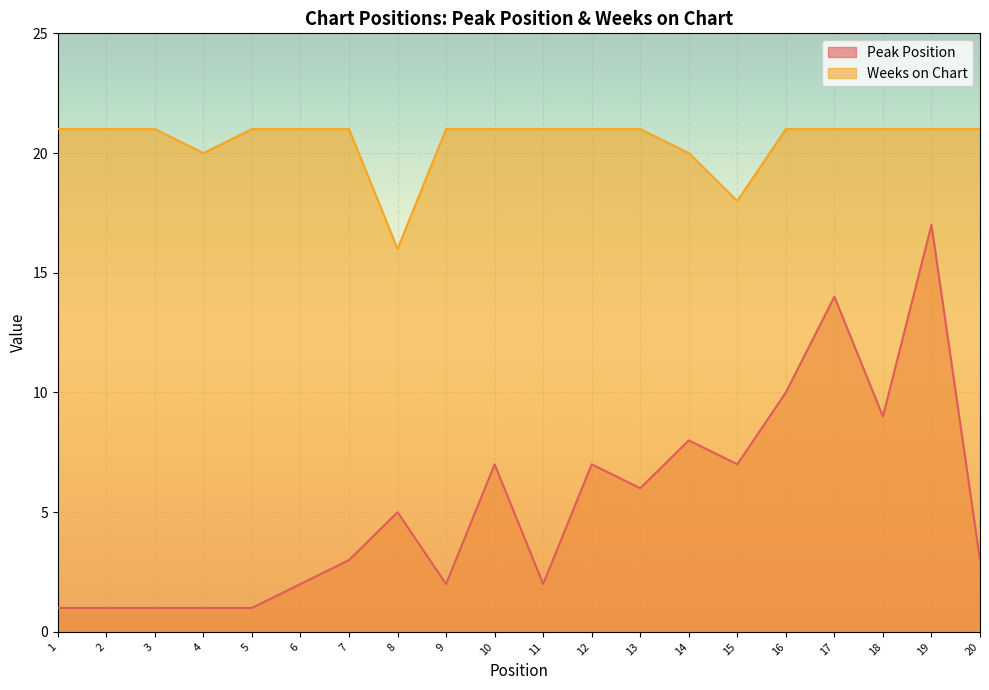

Between 9 and 16, which series saw the biggest shift?

Peak Position